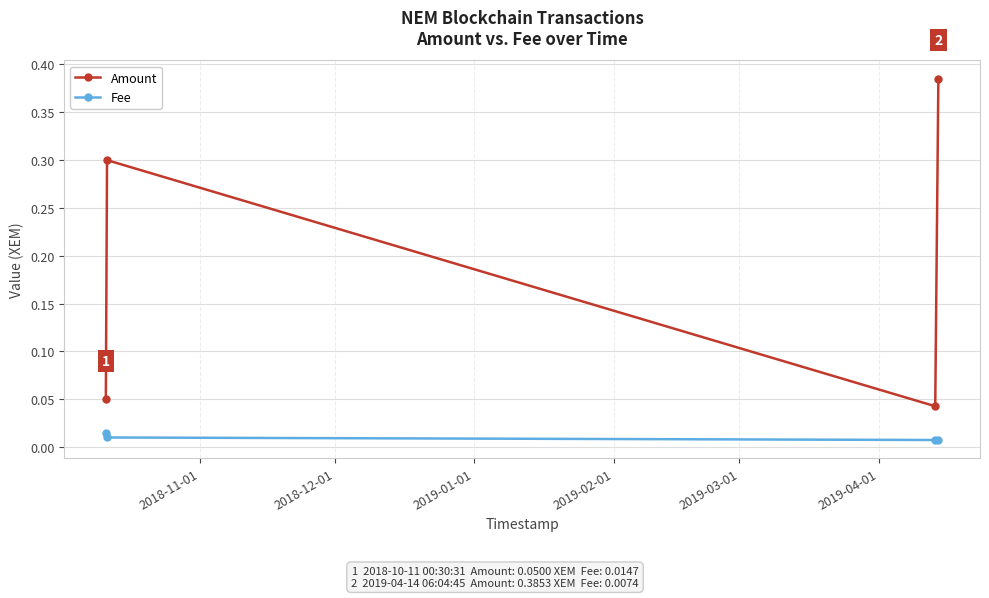

Count the Amount values in the range 0 to 1.

4